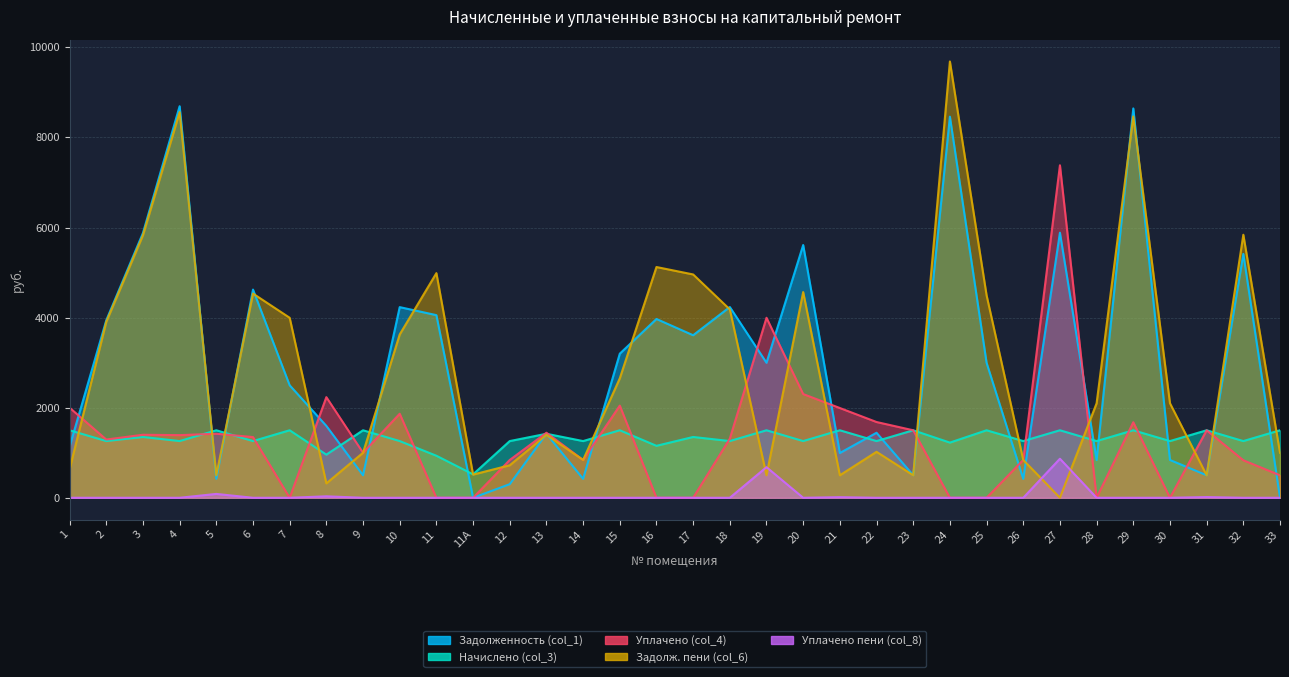

What are all the series names shown in the legend?

Задолженность (col_1), Начислено (col_3), Уплачено (col_4), Задолж. пени (col_6), Уплачено пени (col_8)